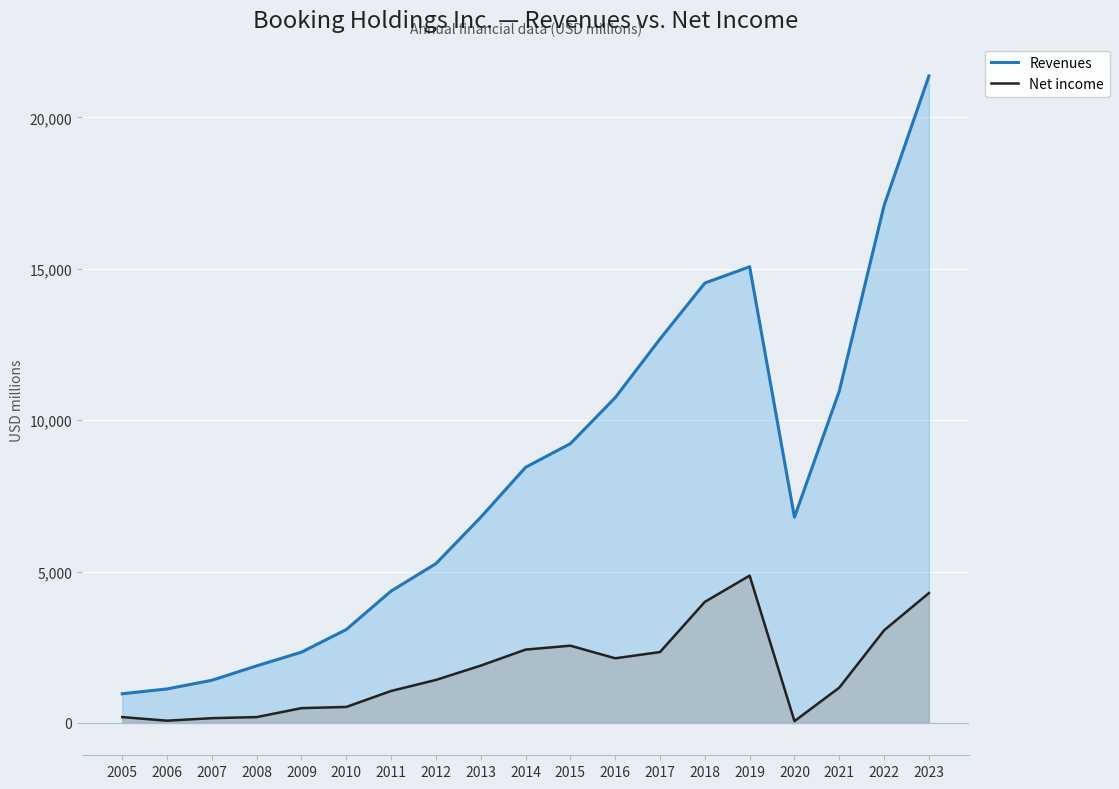

Does the chart display data point markers on the line(s)?

No